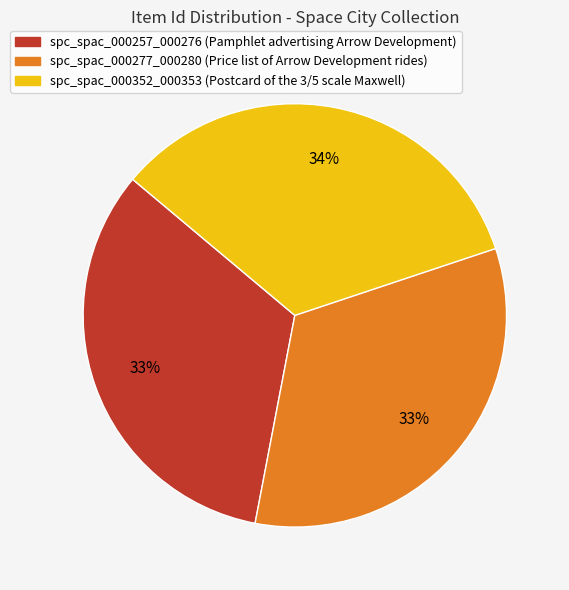

Which category has the biggest portion of the pie?

spc_spac_000352_000353 (Postcard of the 3/5 scale Maxwell)